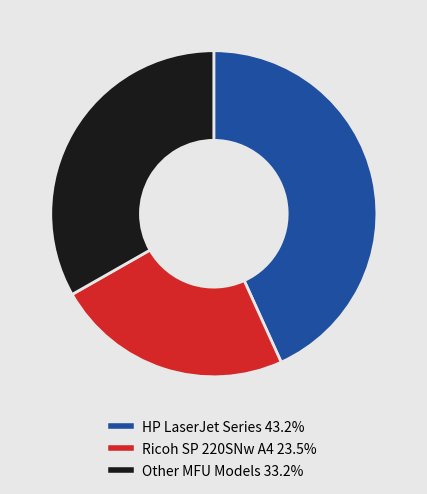

Approximately how many times larger is the value at HP LaserJet Series 43.2% compared to Ricoh SP 220SNw A4 23.5%?

1.8